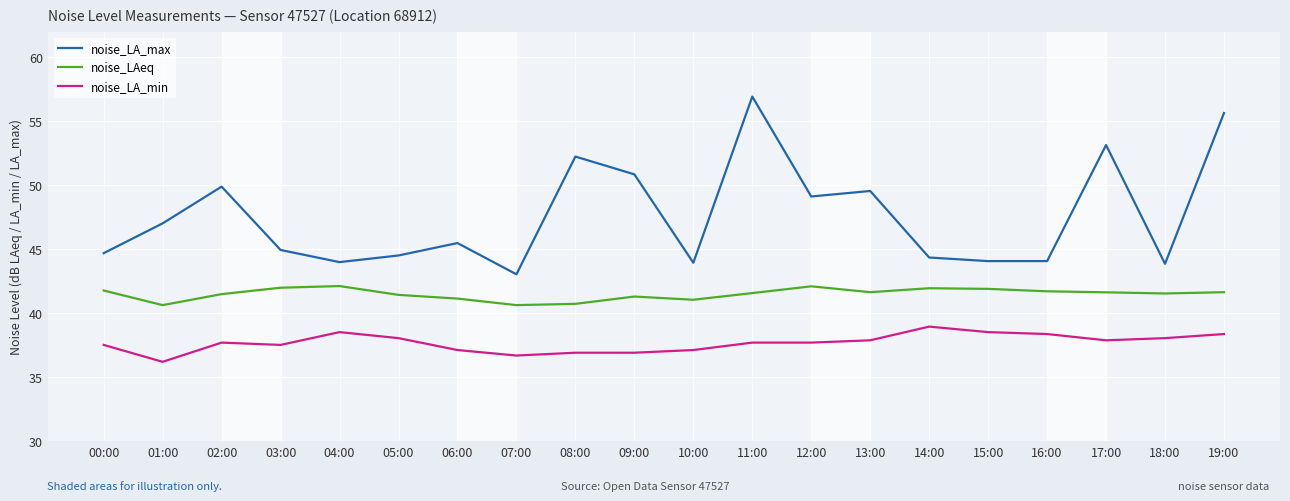

What is the difference between the noise_LA_min values at 04:00 and 02:00?

0.8